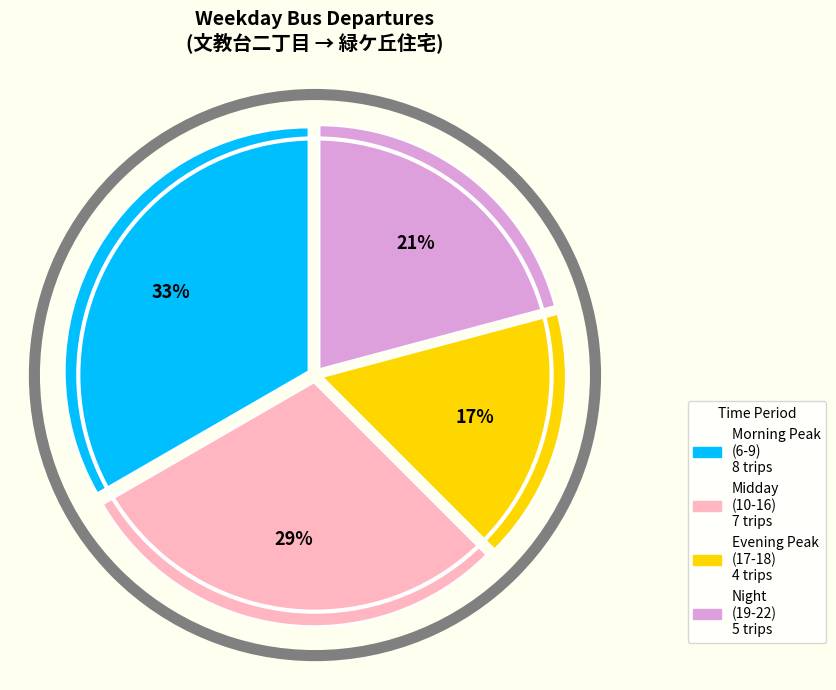

What is the ratio of the value at Morning Peak (6-9) 8 trips to the value at Midday (10-16) 7 trips?

1.1